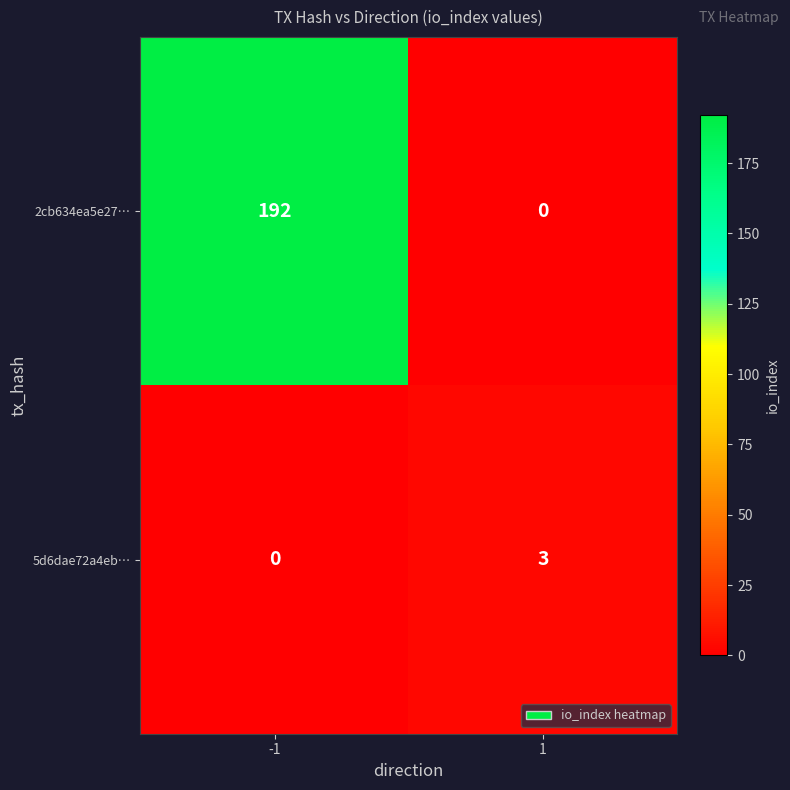

What is the difference between the 2cb634ea5e27… values at -1 and 1?

192